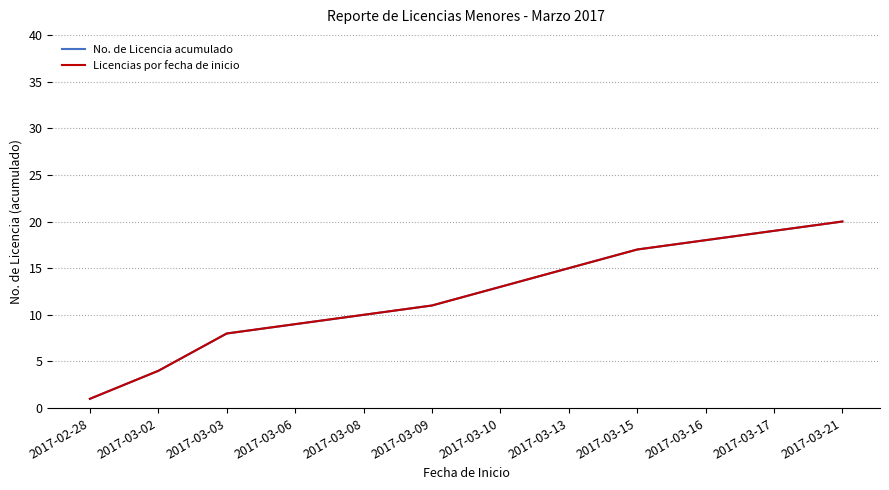

What is the difference between the Licencias por fecha de inicio values at 2017-03-16 and 2017-03-10?

5